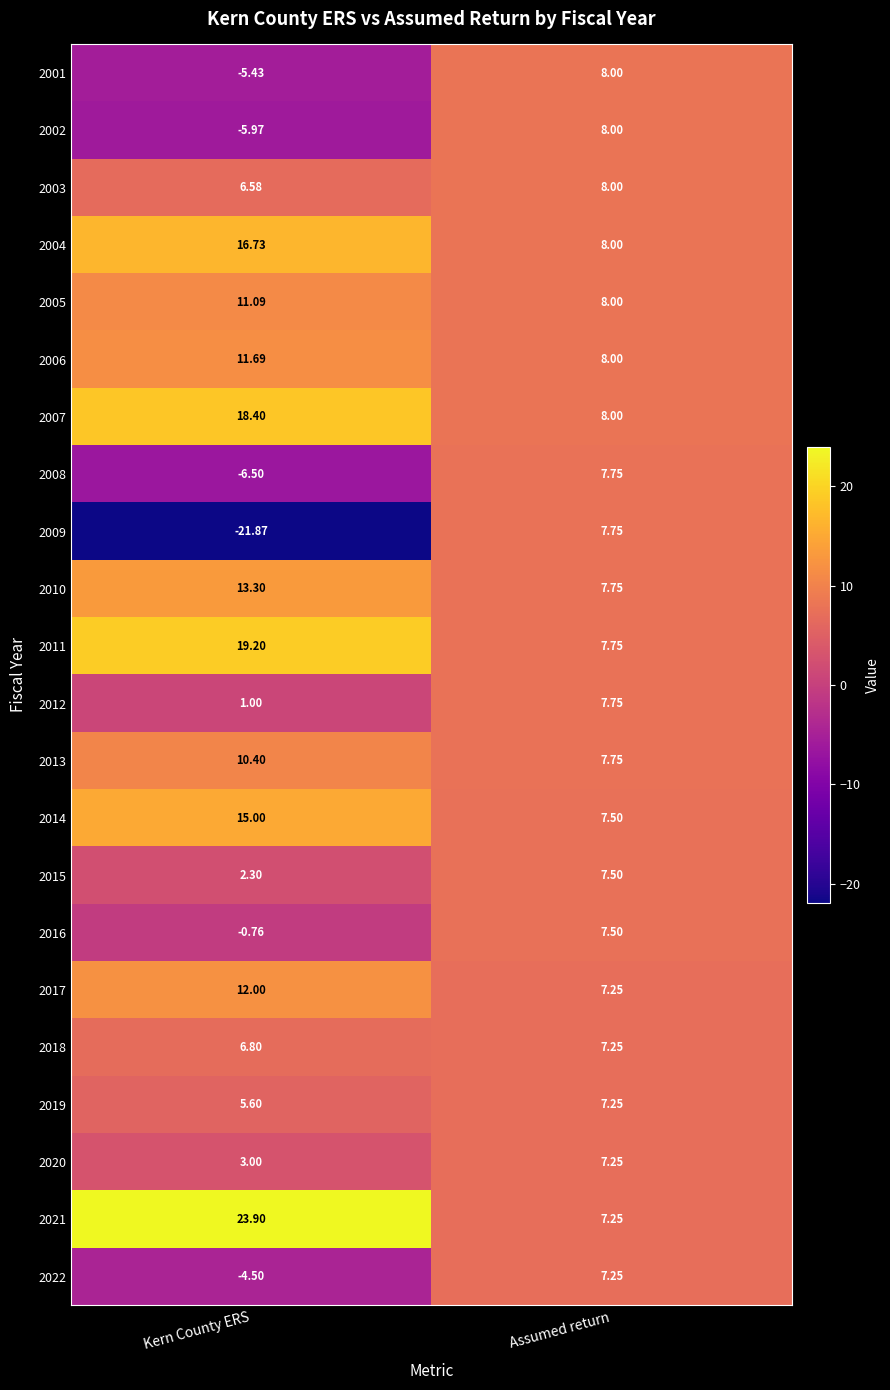

At which label is 2014 closest to 11?

Assumed return